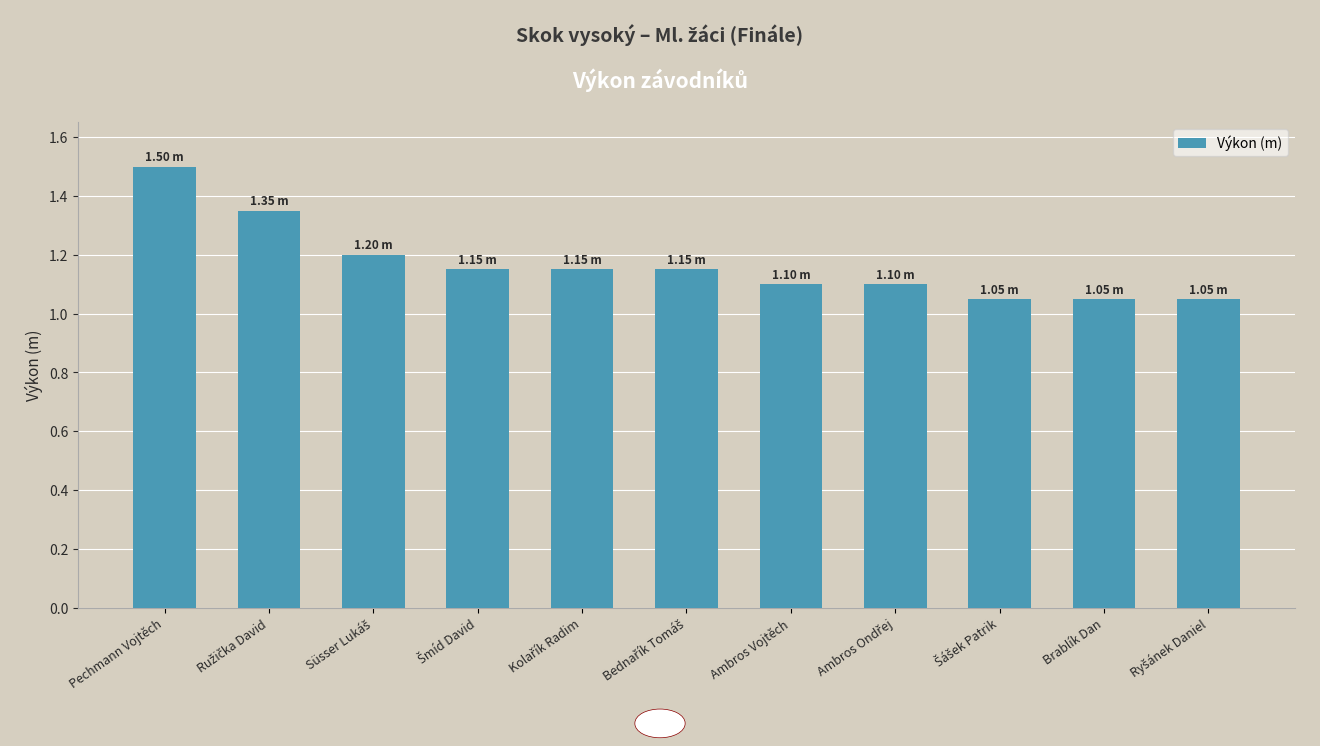

At which category does the chart reach its peak across all series?

Pechmann Vojtěch